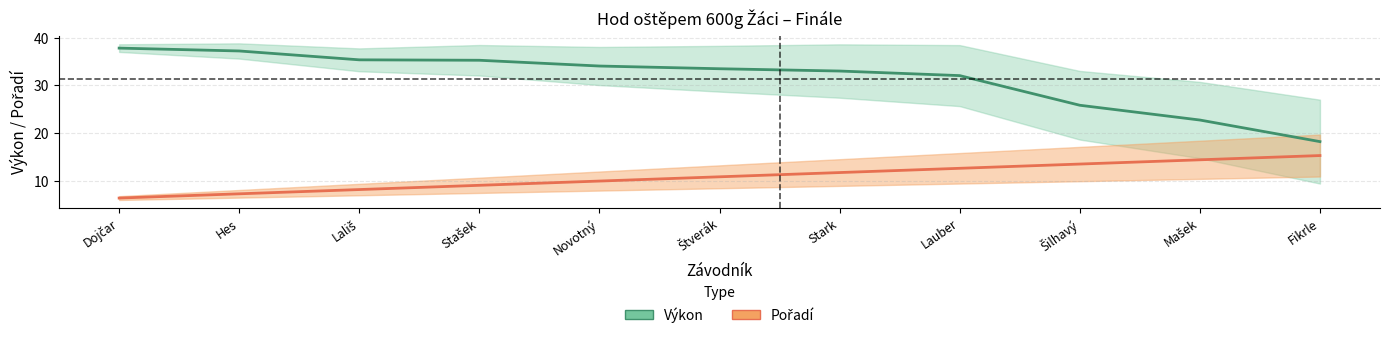

Which has a higher value, Mašek or Dojčar?

Dojčar